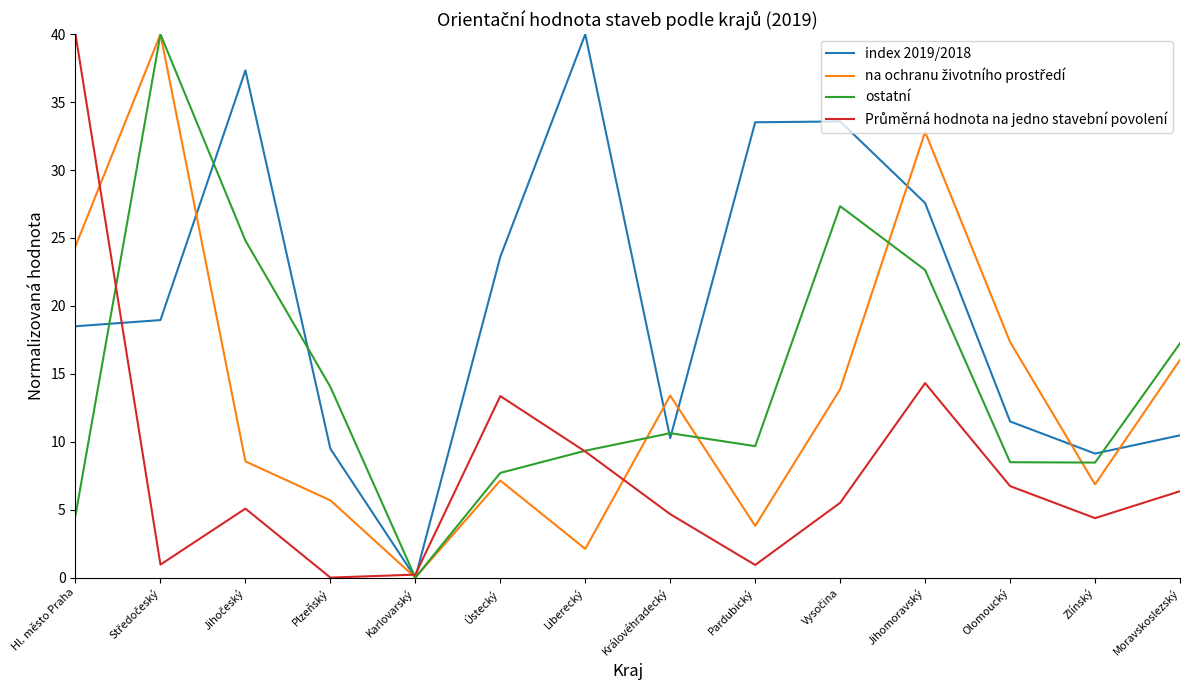

Where does the index 2019/2018 series first go above 18?

Hl. město Praha